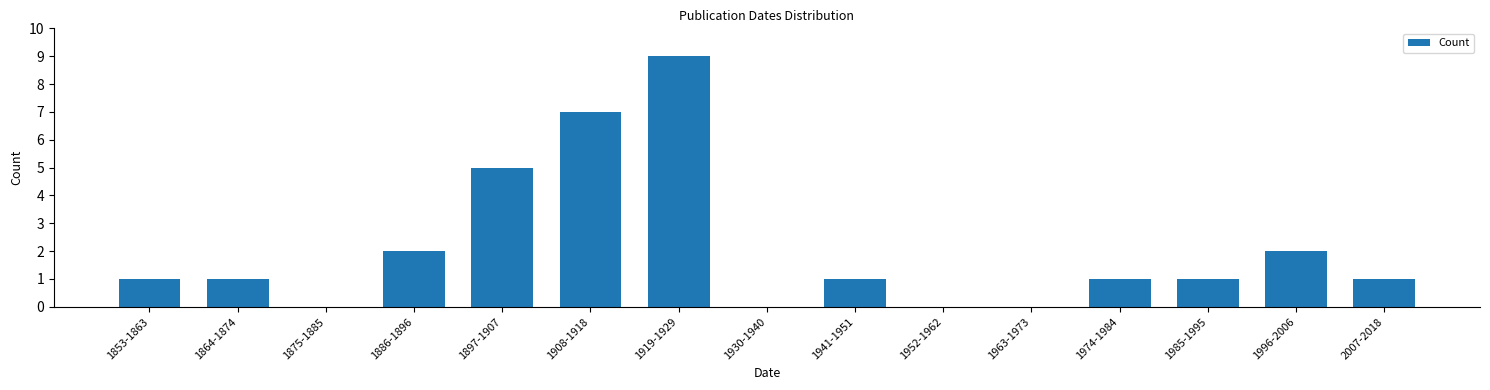

Reading left to right, what are all the values shown in this chart?

1853-1863=1	1864-1874=1	1875-1885=0	1886-1896=2	1897-1907=5	1908-1918=7	1919-1929=9	1930-1940=0	1941-1951=1	1952-1962=0	1963-1973=0	1974-1984=1	1985-1995=1	1996-2006=2	2007-2018=1